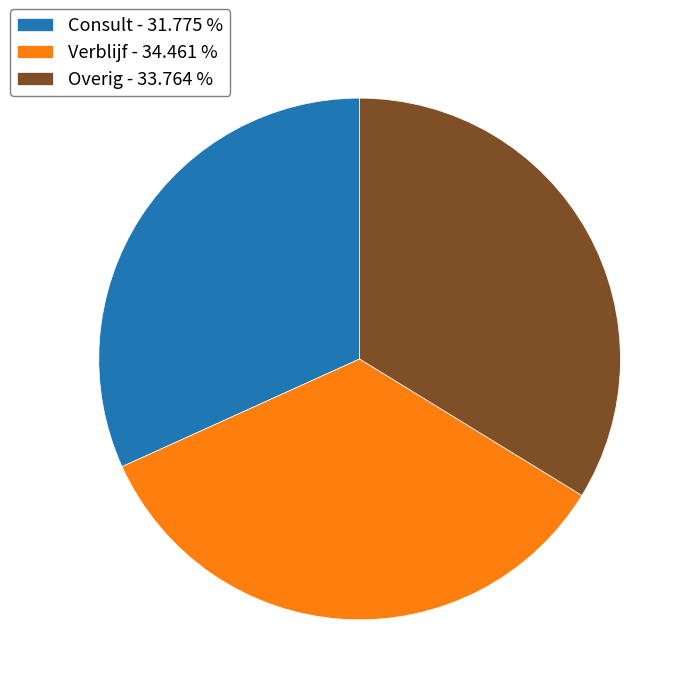

How many slices are in this pie chart?

3